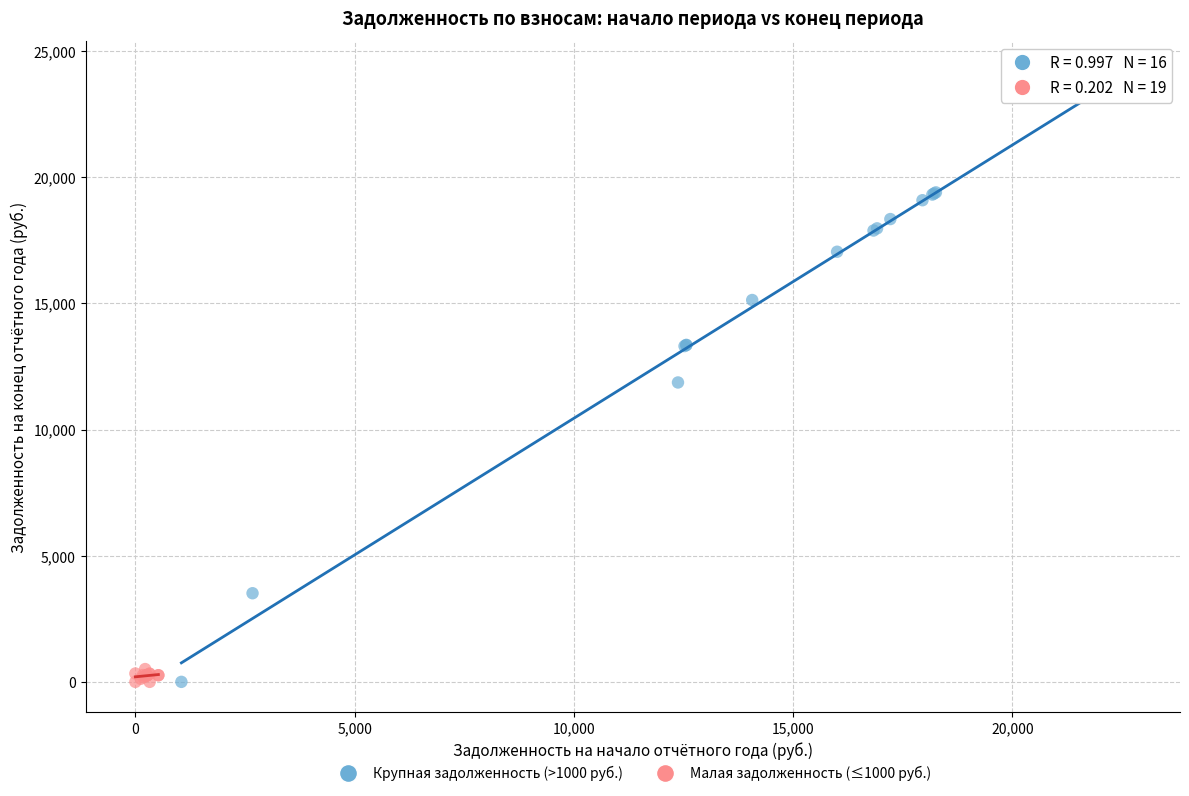

Which series has the widest spread of Y values?

Крупная задолженность (>1000 руб.)